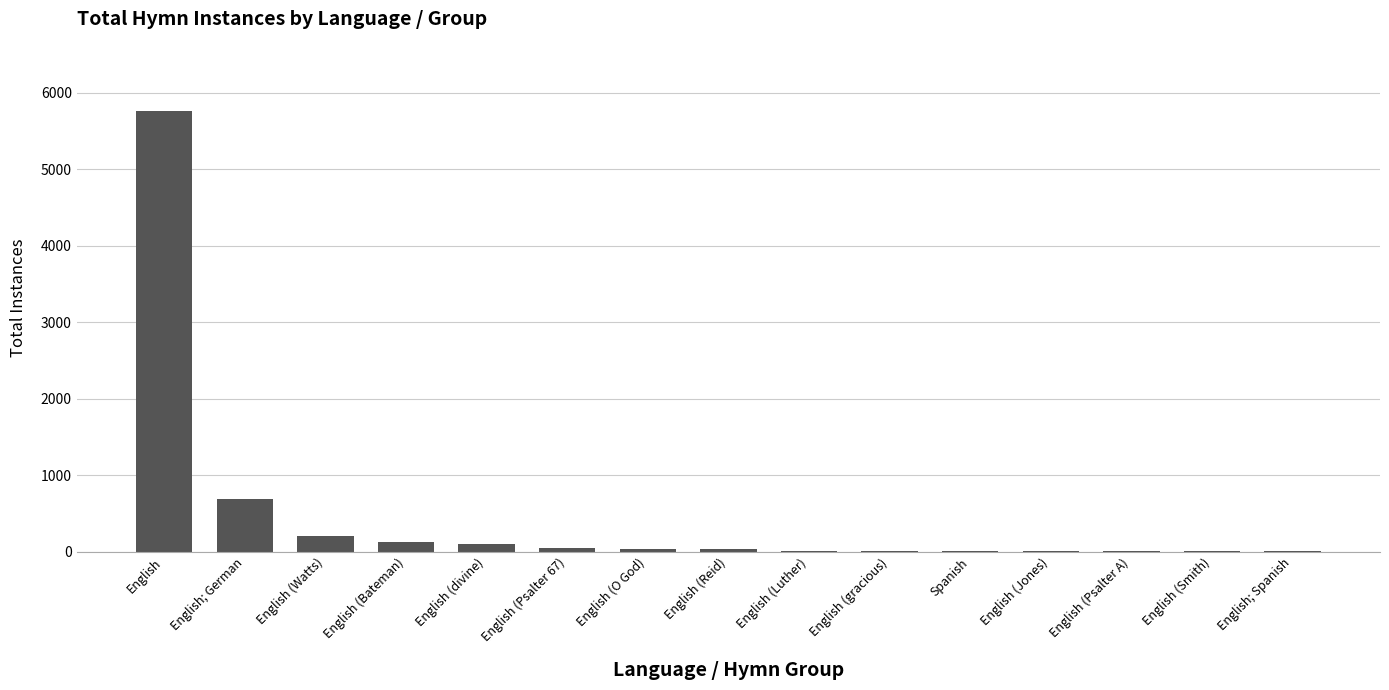

Which category has the highest value across all series?

English